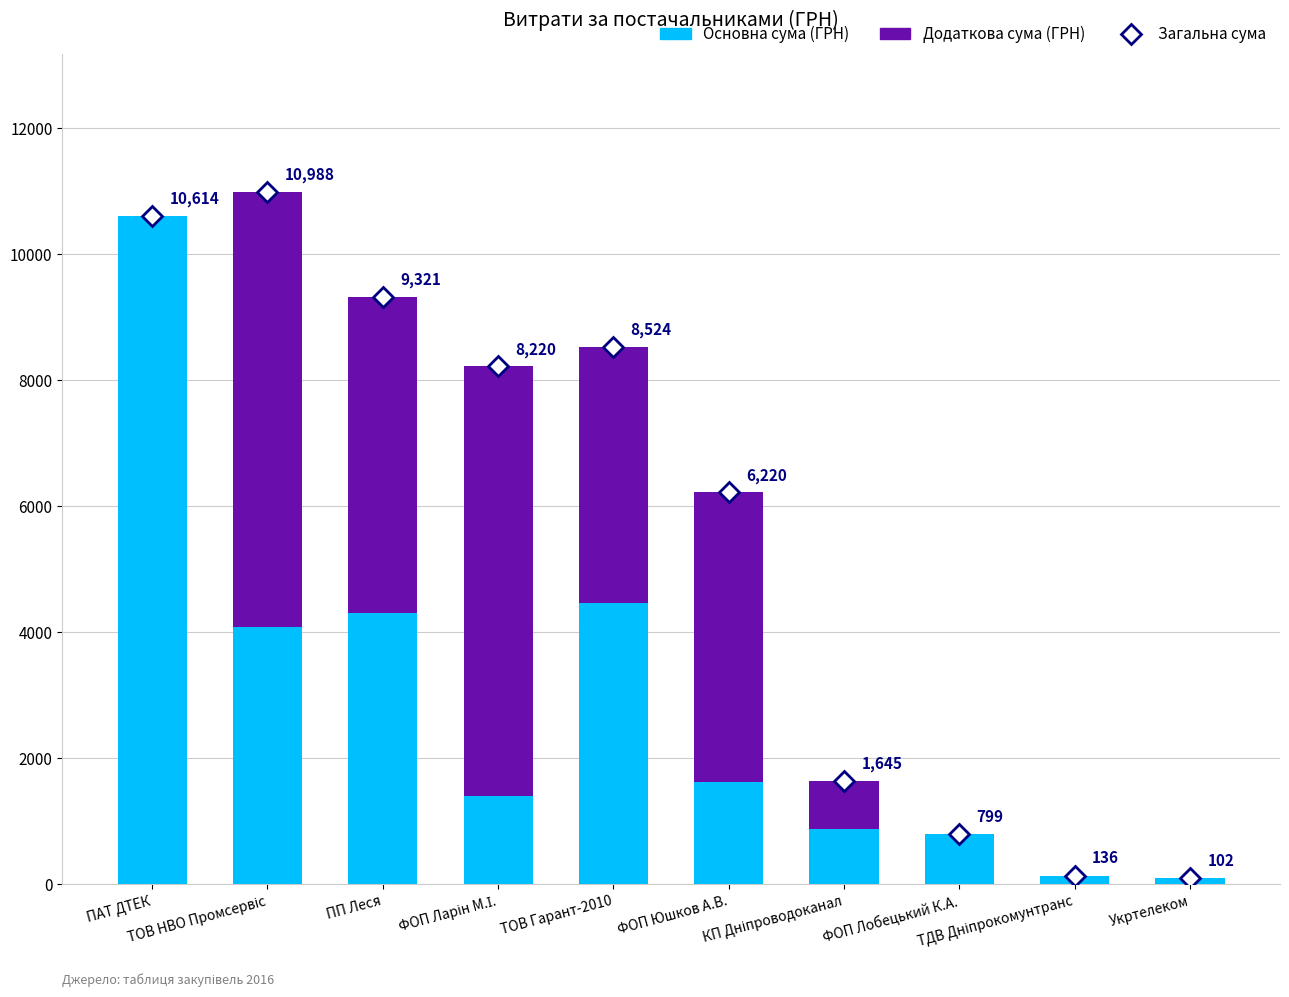

Does the chart contain stacked bars?

Yes